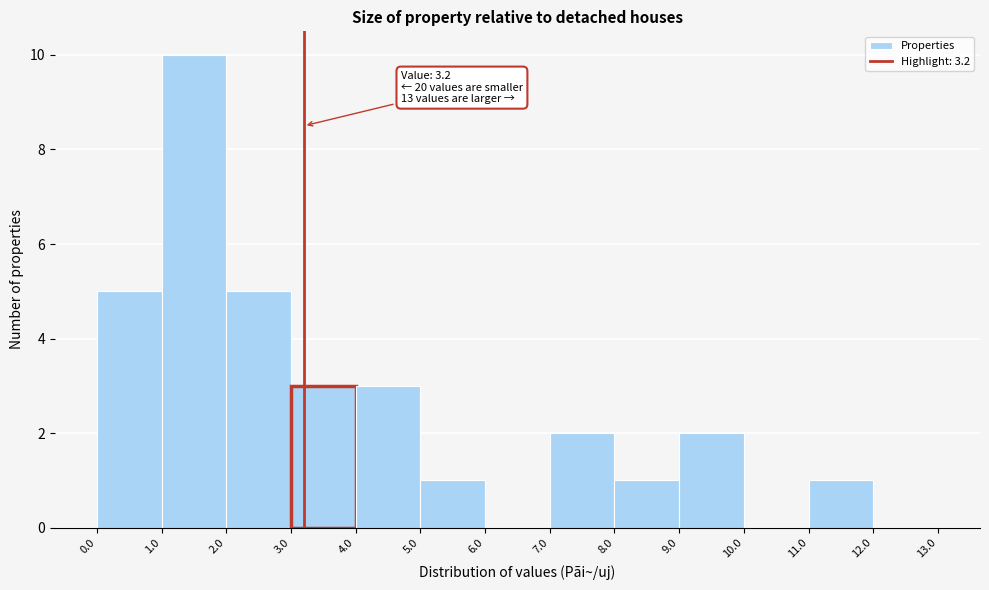

Over which range of the x-axis is the bar tallest?

1.0 to 2.0